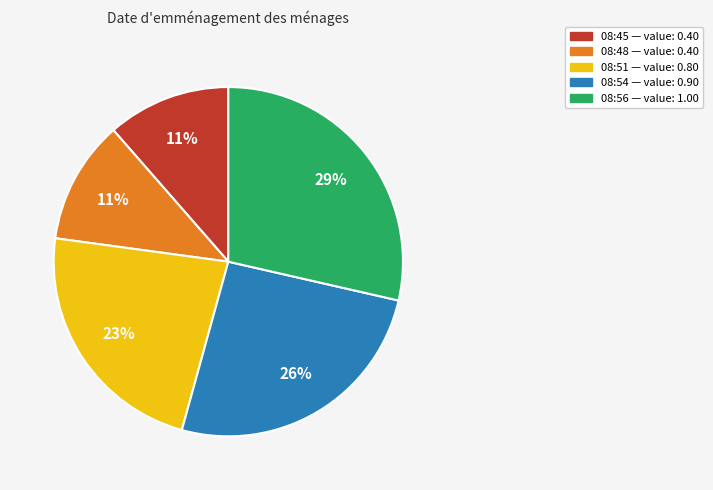

To the nearest percent, what is the average slice percentage?

20%